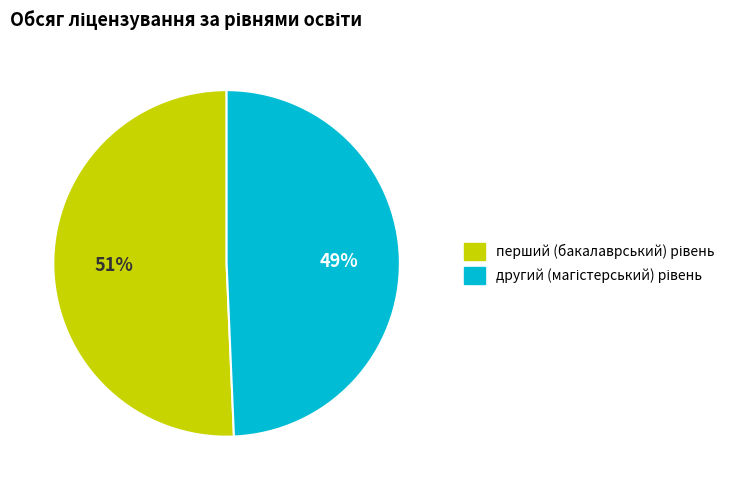

To the nearest percent, what is the average slice percentage?

50%